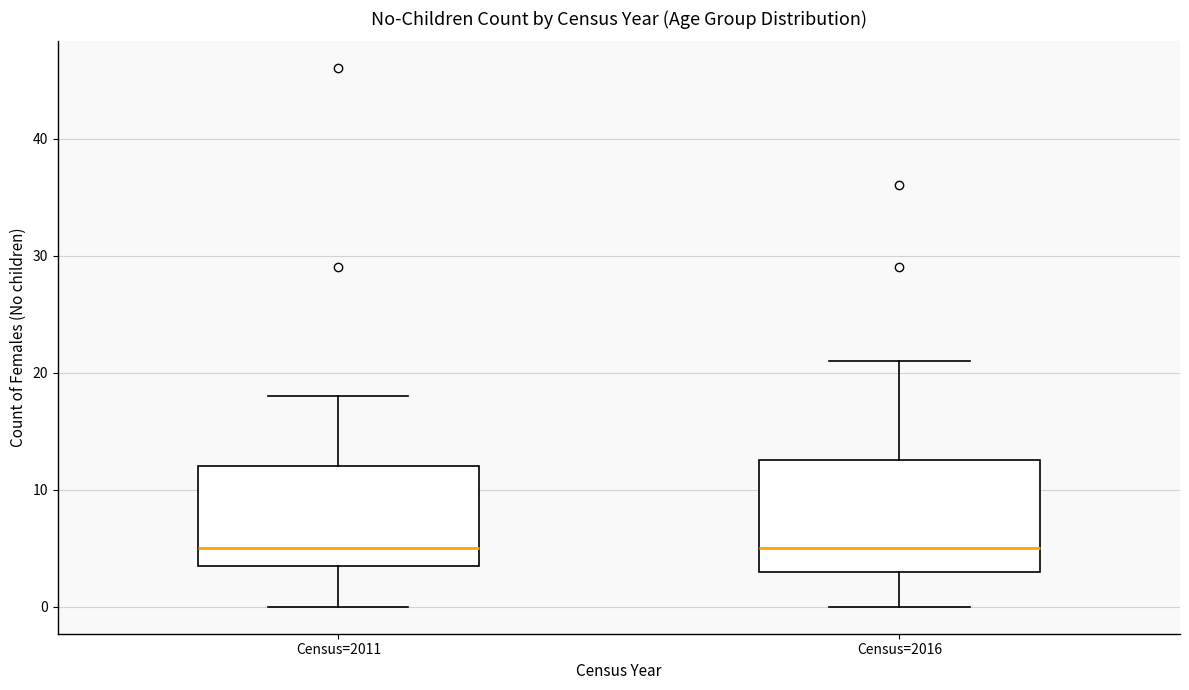

Reading left to right, read every box against the y-axis: the position of its median line, the range the box covers, and the ends of its whiskers. The values are not printed on the chart, so give them approximately, as read against the axis.

Census=2011: median 5, box 4 to 12, whiskers 0 to 18
Census=2016: median 5, box 3 to 13, whiskers 0 to 21